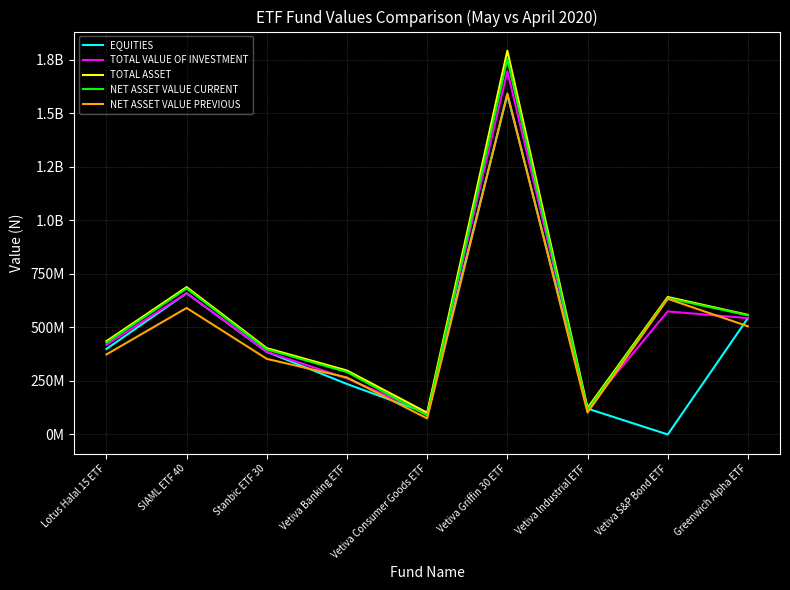

True or false: TOTAL ASSET and NET ASSET VALUE CURRENT cross at least once.

False